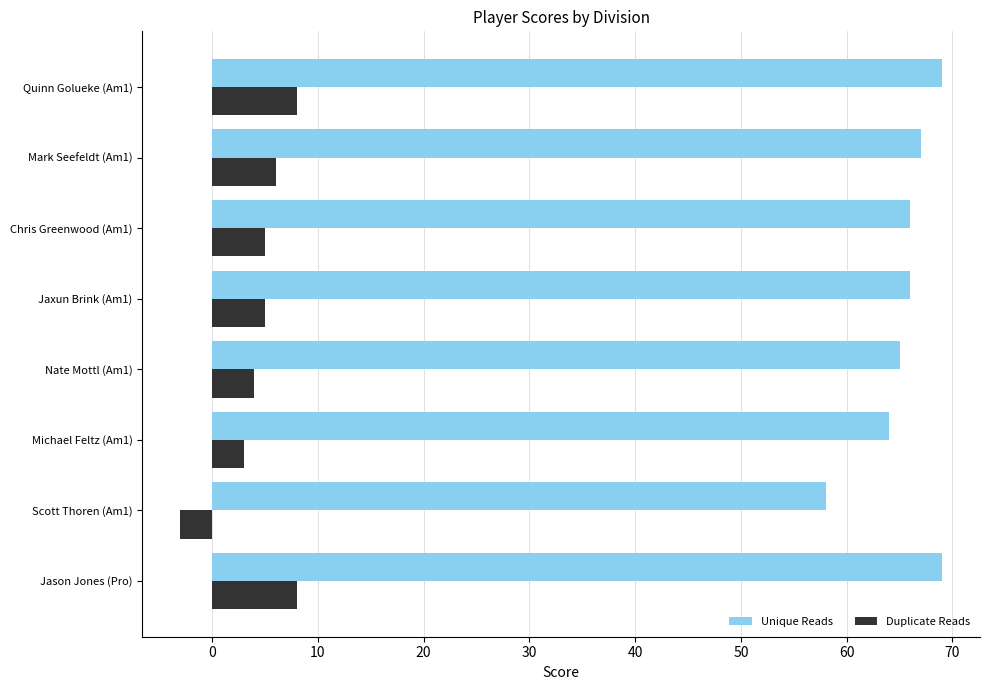

What is the difference between the second highest and minimum values in the Duplicate Reads series?

11